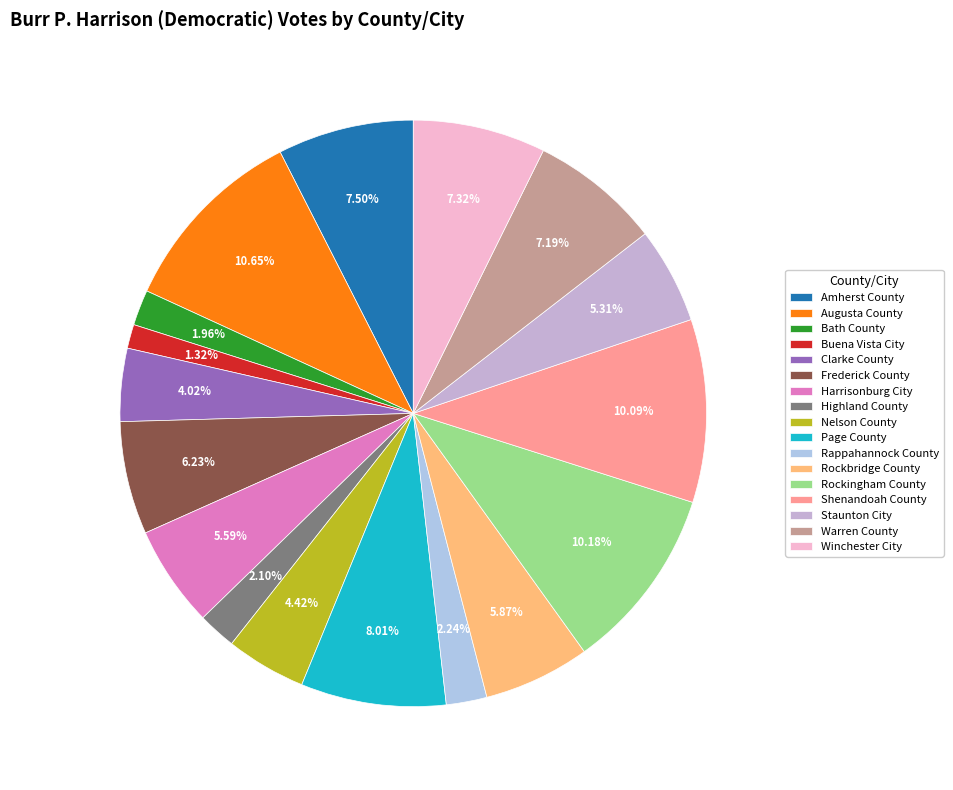

To the nearest percent, what is the combined percentage of Staunton City and Harrisonburg City?

11%